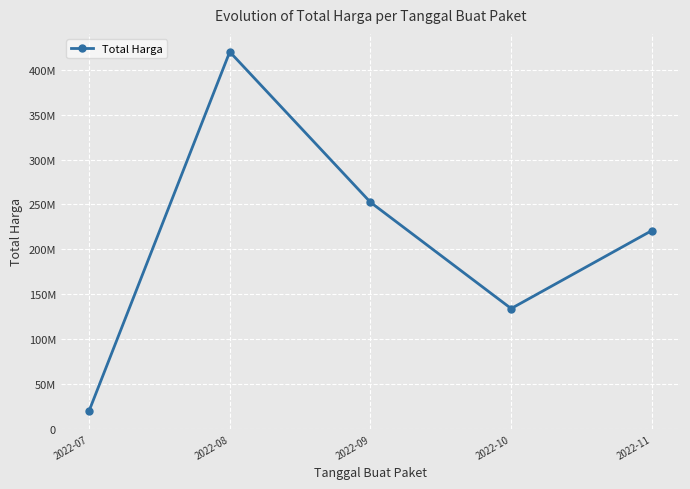

Rank the categories by value from lowest to highest.

2022-07, 2022-10, 2022-11, 2022-09, 2022-08